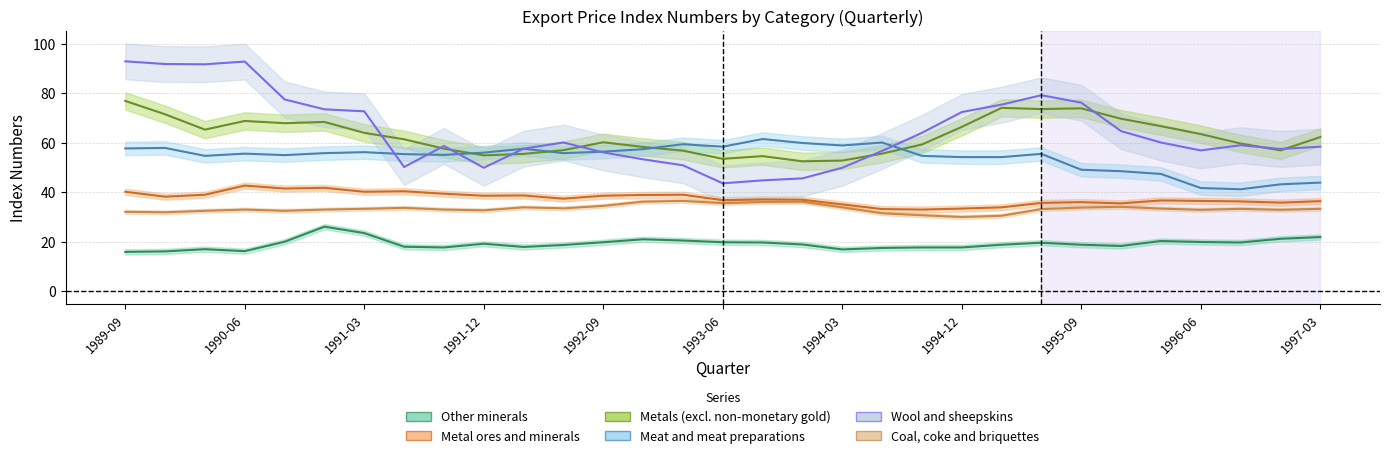

At which category does Wool and sheepskins reach its first local peak?

1990-06